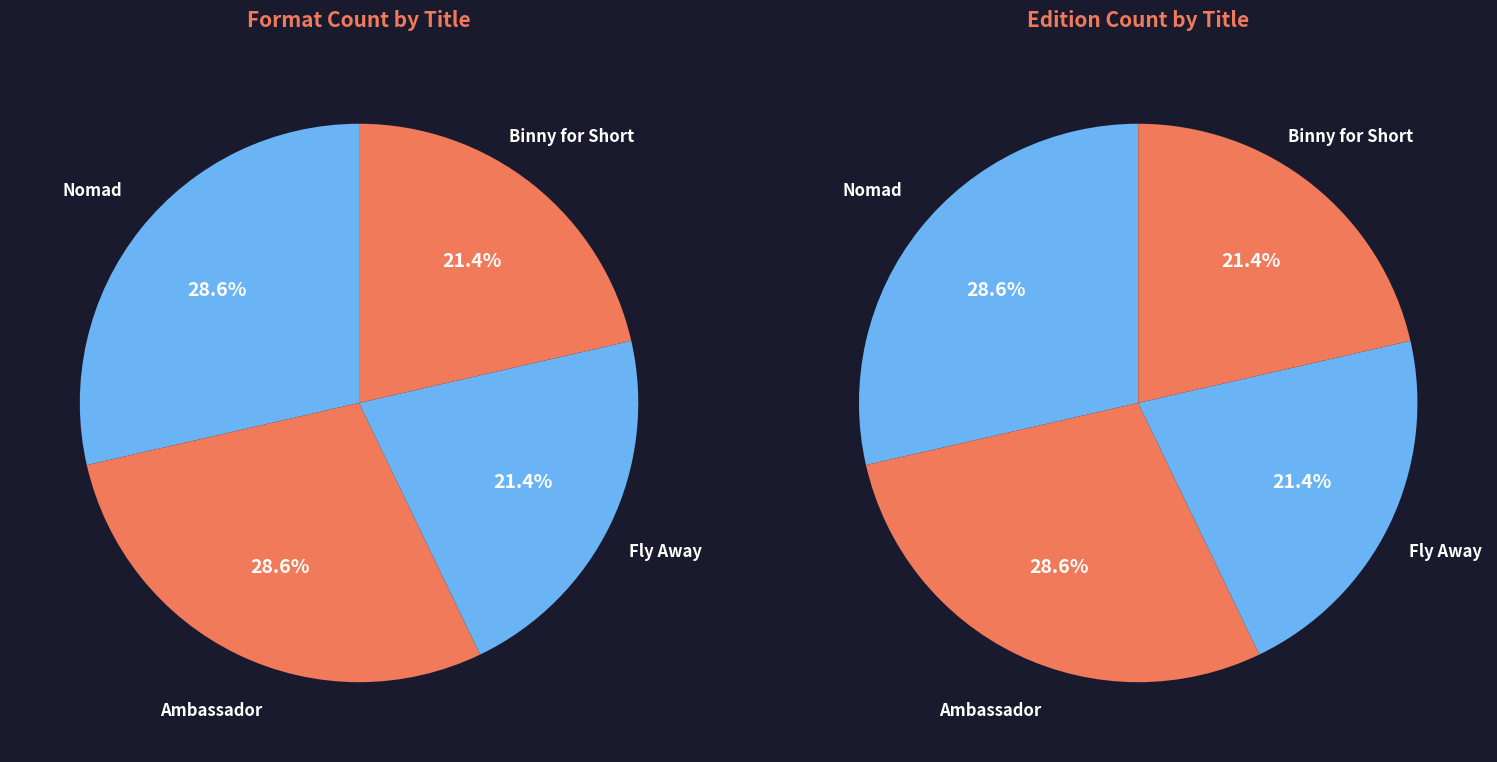

To the nearest percent, what portion does Binny for Short represent?

21%